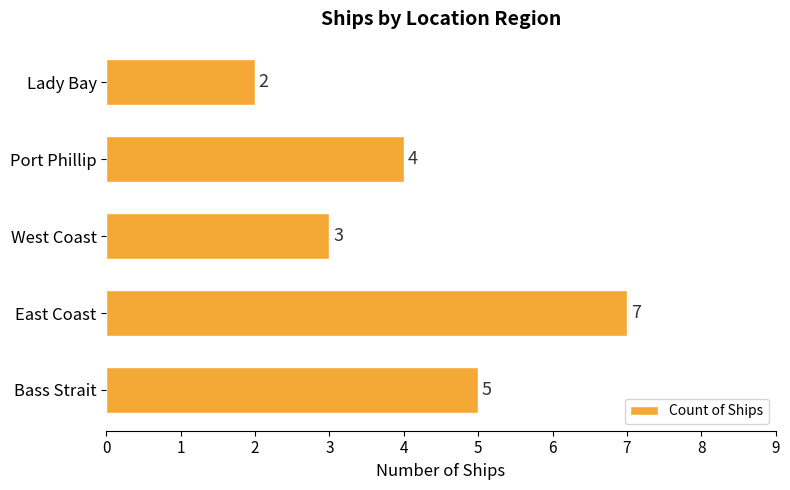

List the labels in order of value, smallest first.

Lady Bay, West Coast, Port Phillip, Bass Strait, East Coast